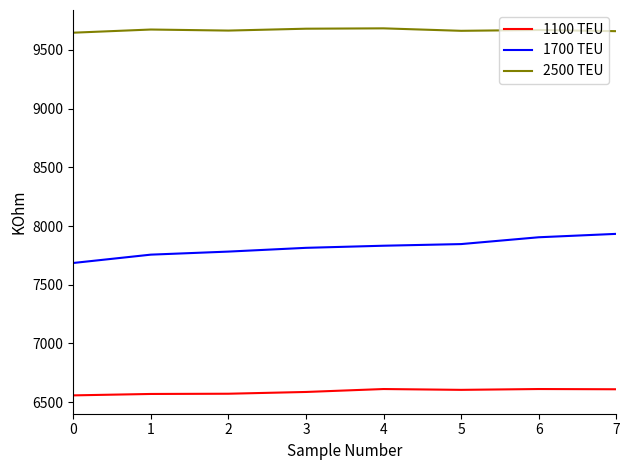

What is the difference between the highest and lowest values at 3?

3095